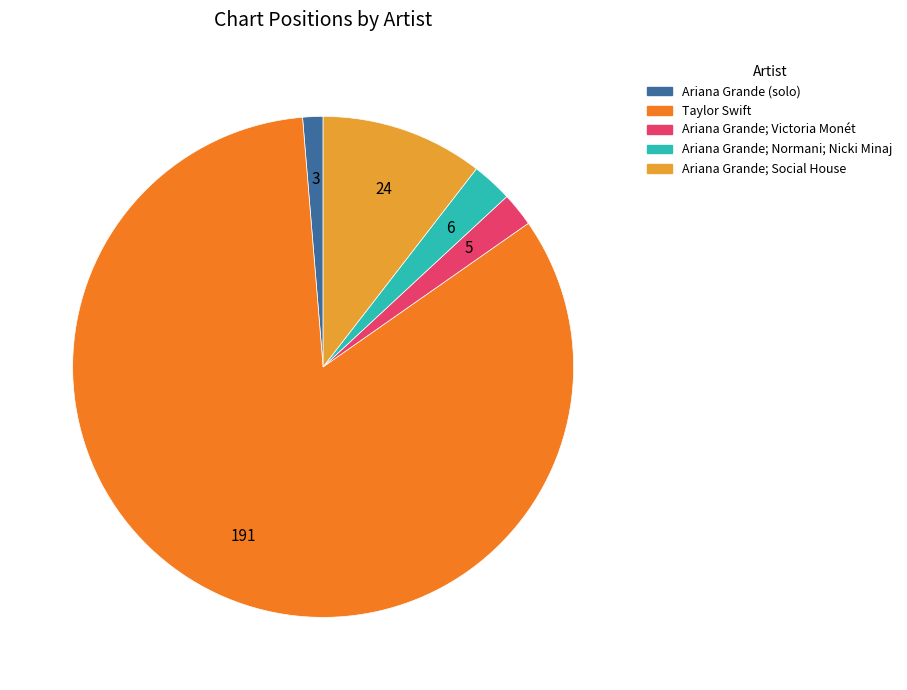

Which slice represents more than half of the pie?

Taylor Swift